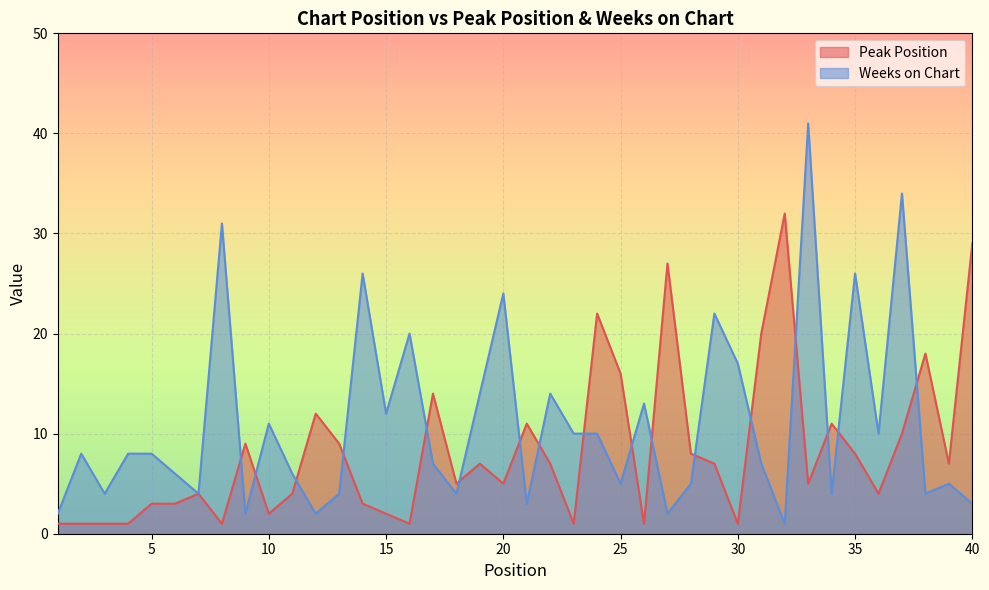

At which category is the sum across all series the highest?

33